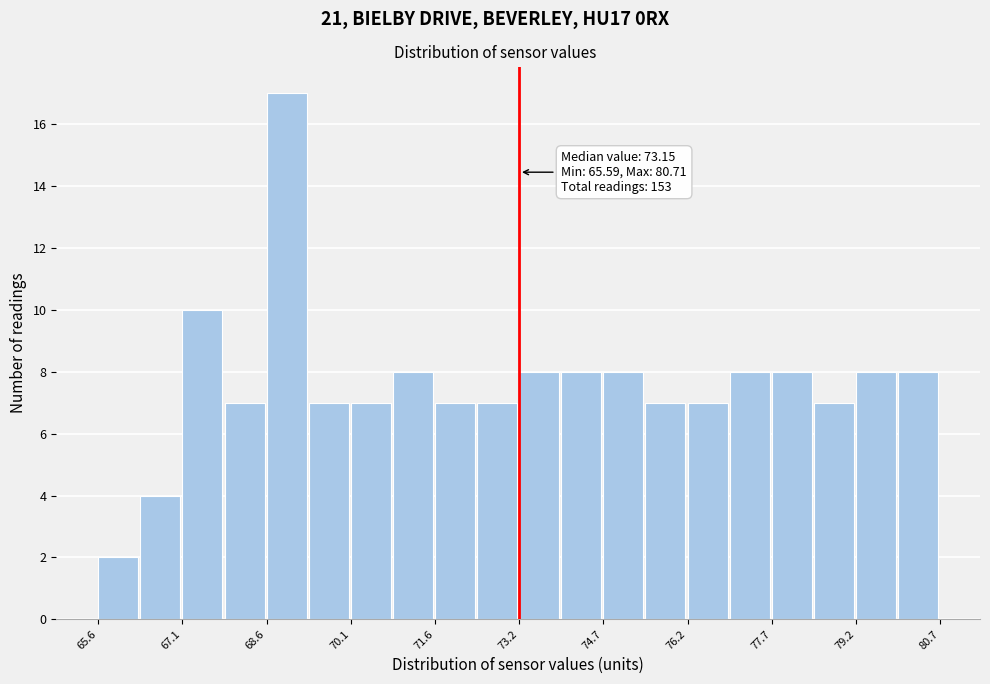

Around what value on the x-axis is the tallest bar? Give the approximate position of its centre, as read against the axis.

69.0